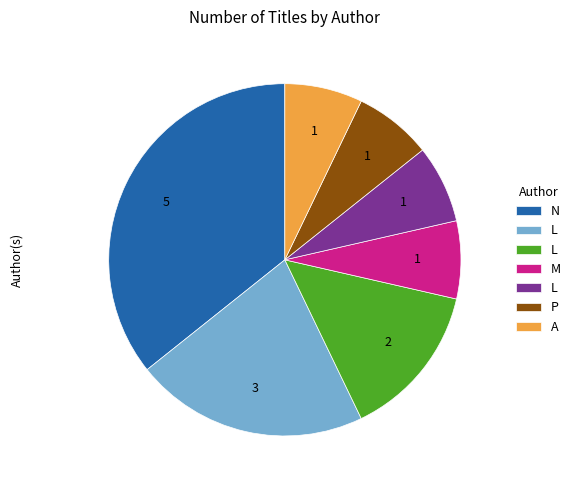

How many segments does this pie chart have?

7